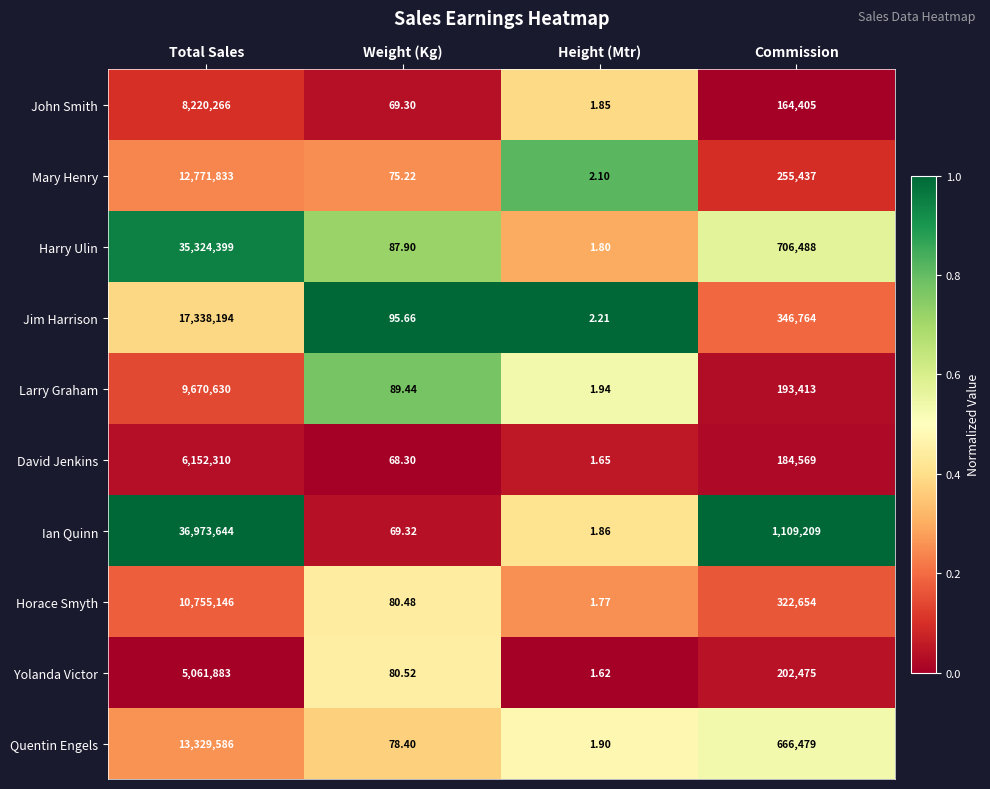

Which series has the largest total across all categories?

Ian Quinn